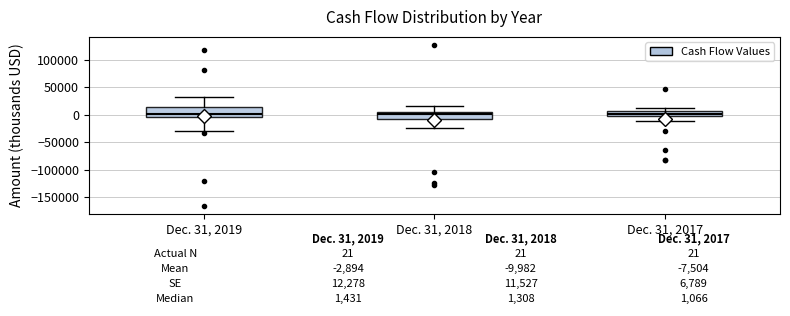

Which box is the tallest, from its lower edge to its upper edge?

Dec. 31, 2019